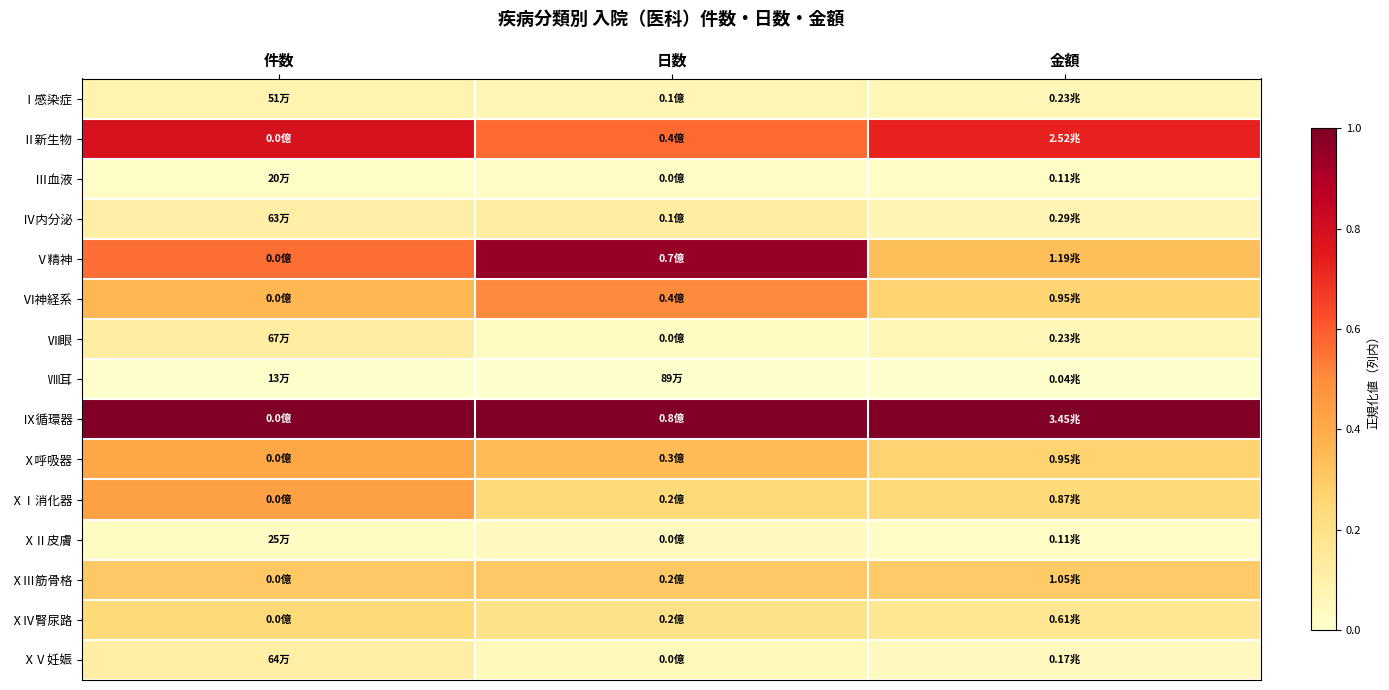

Count the number of data series in this chart.

15